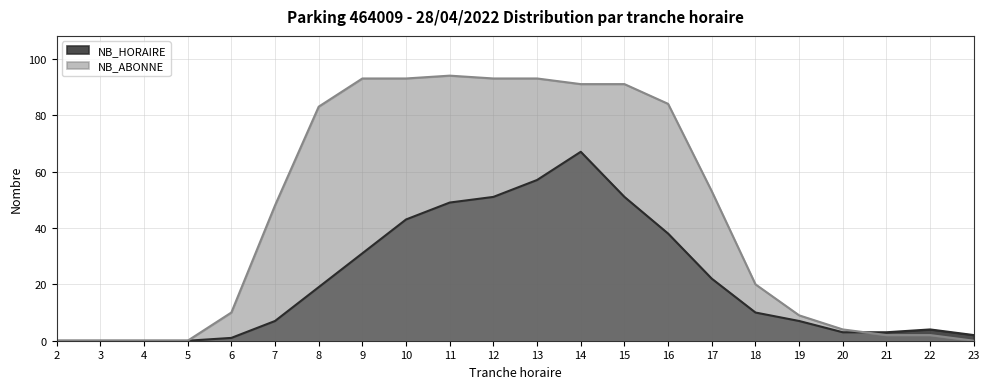

True or false: NB_ABONNE and NB_HORAIRE cross at least once.

True